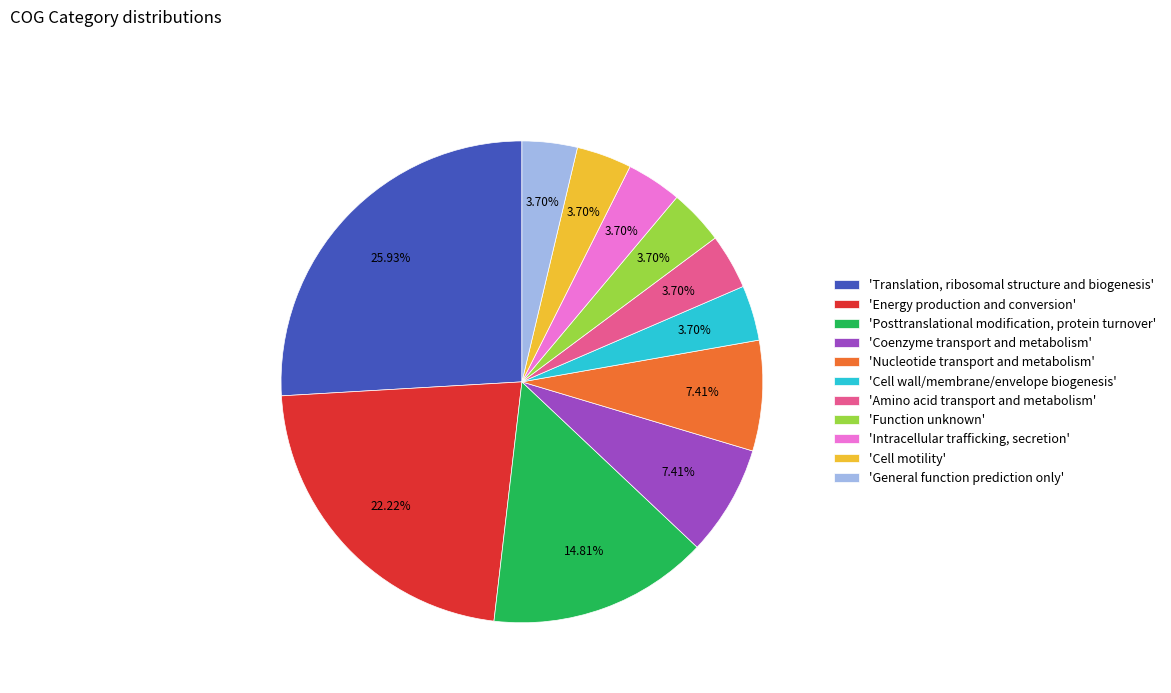

Between 'Cell motility' and 'Energy production and conversion', which is larger?

'Energy production and conversion'